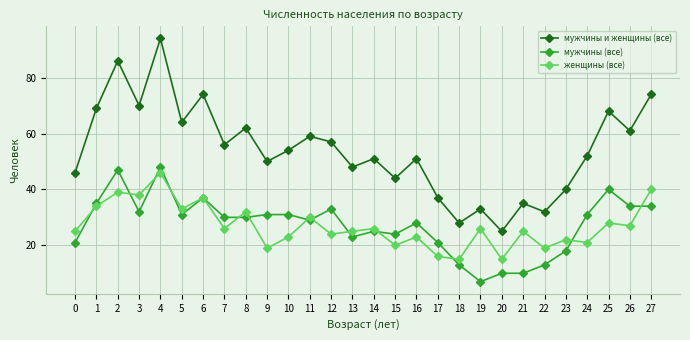

What is the value of the мужчины и женщины (все) point at the 28th from the left?

74